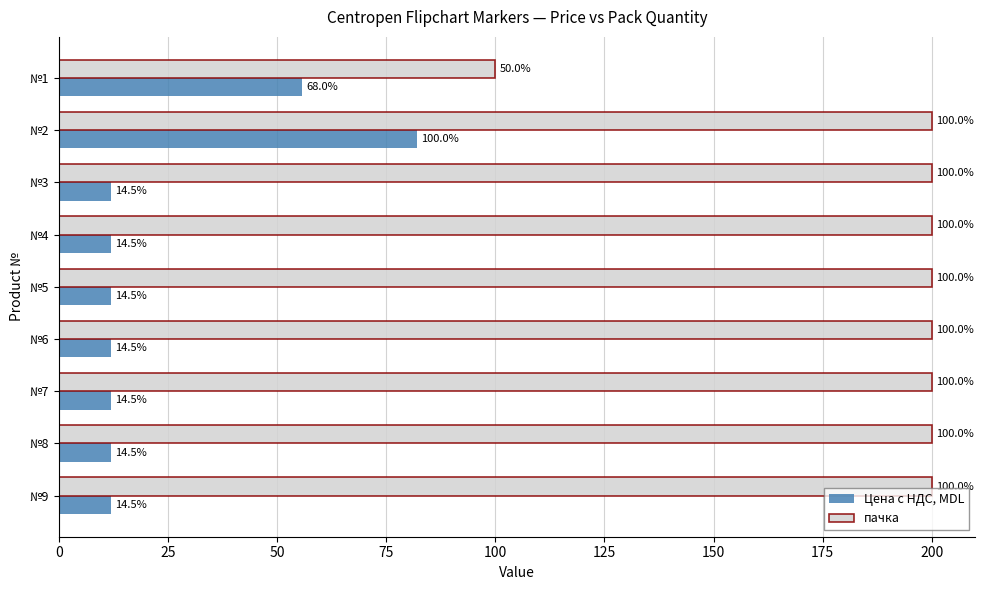

Which series has the widest spread of values?

пачка